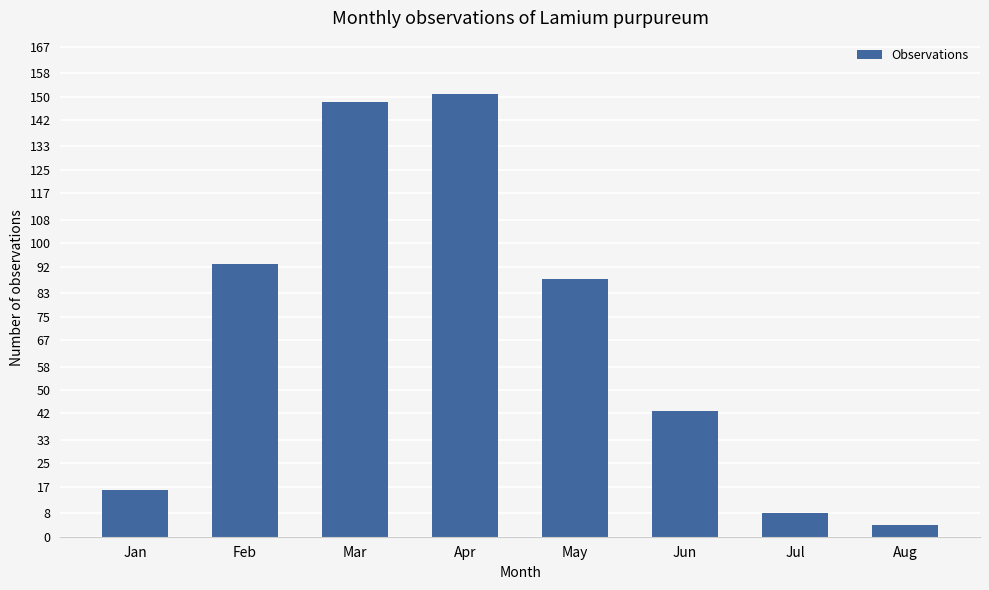

The chart shows a value of 6 at Jan. True or false?

False